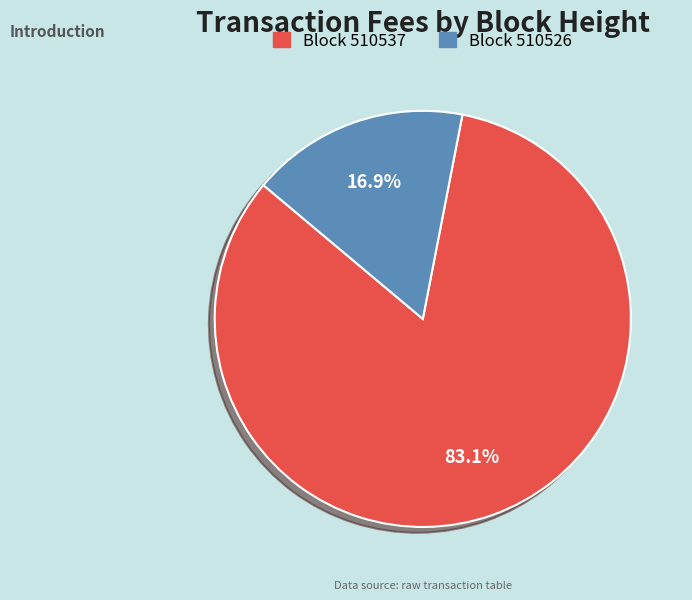

Does any single category account for the majority?

Yes